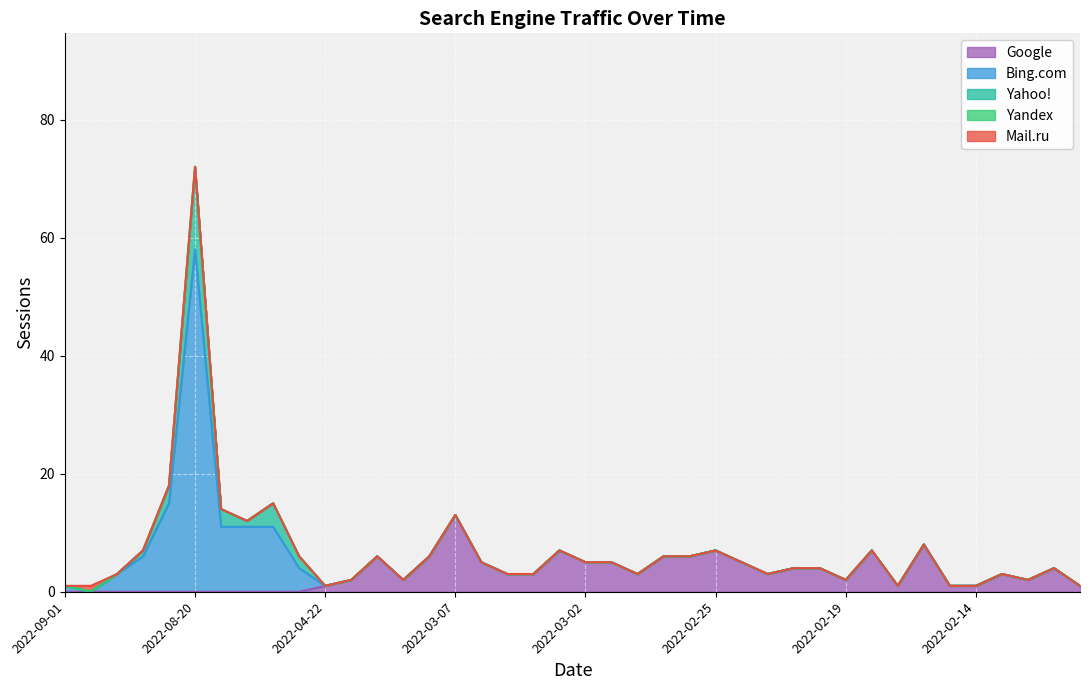

How many lines are shown in the chart?

5